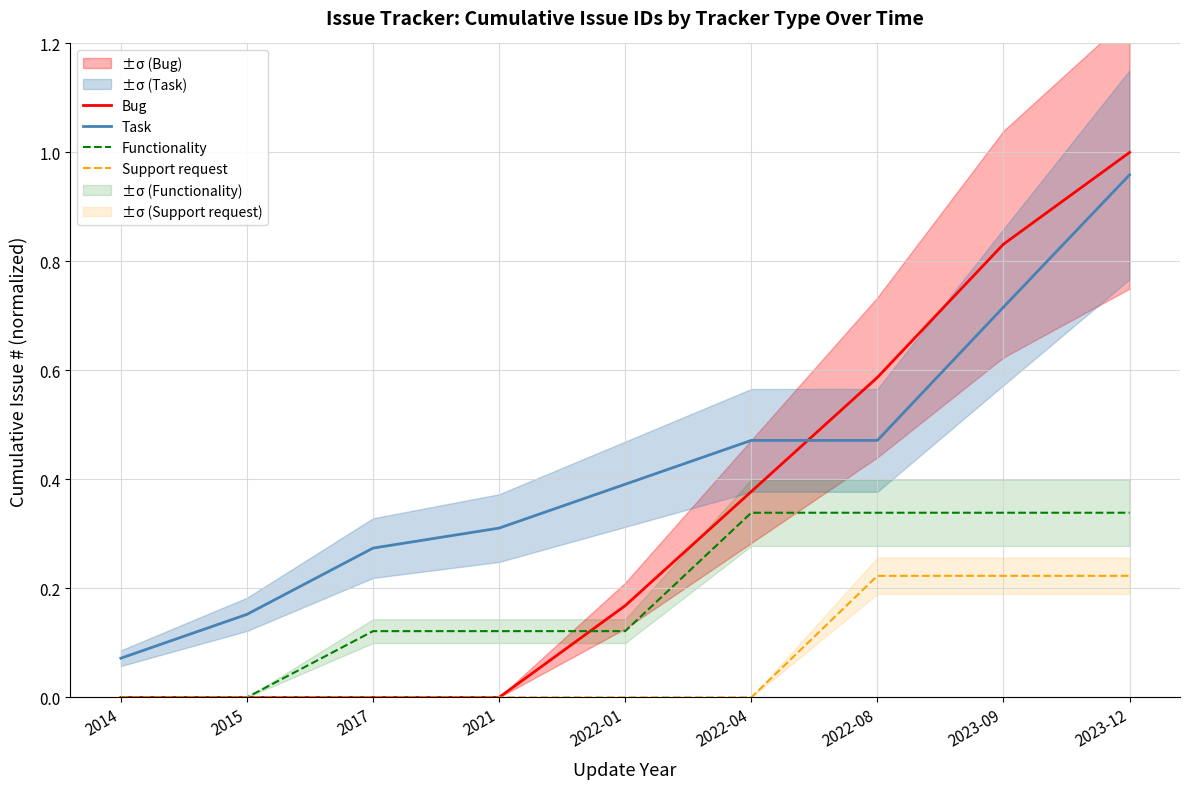

List the series in order of their overall mean, highest first.

Task, Bug, Functionality, Support request